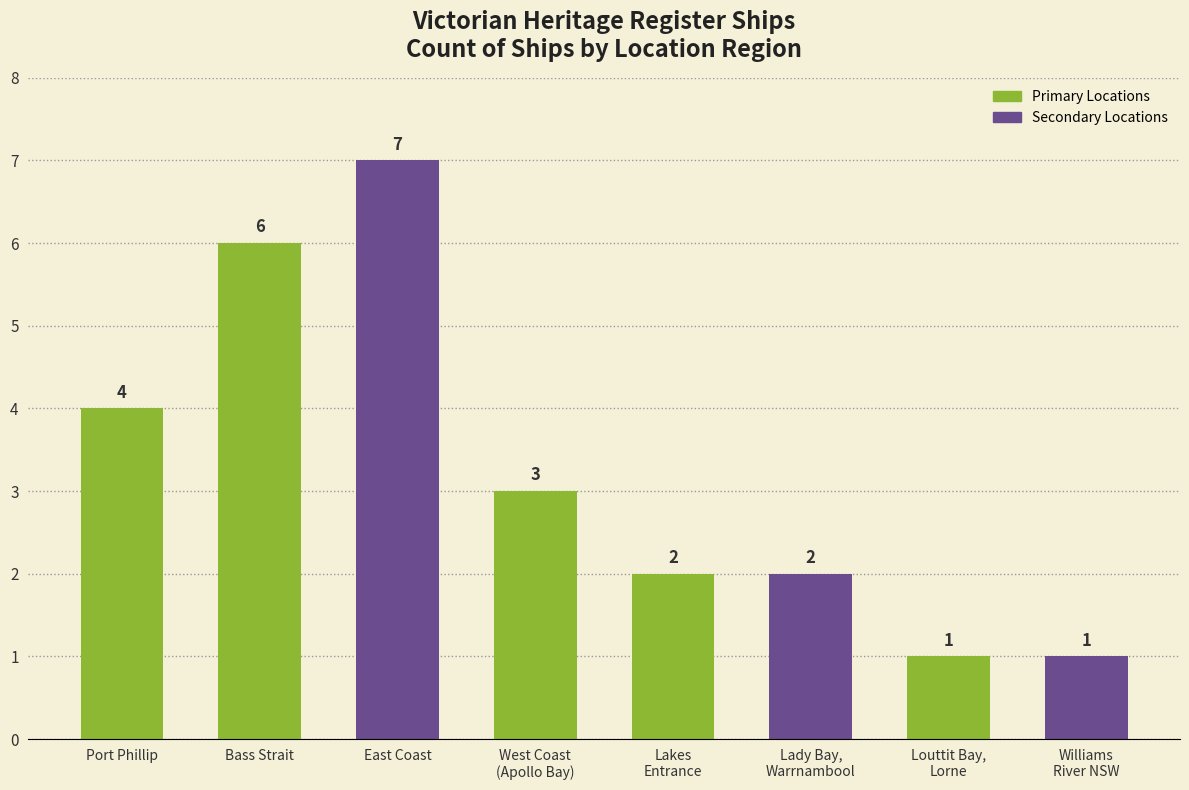

How many data points are less than 3?

4